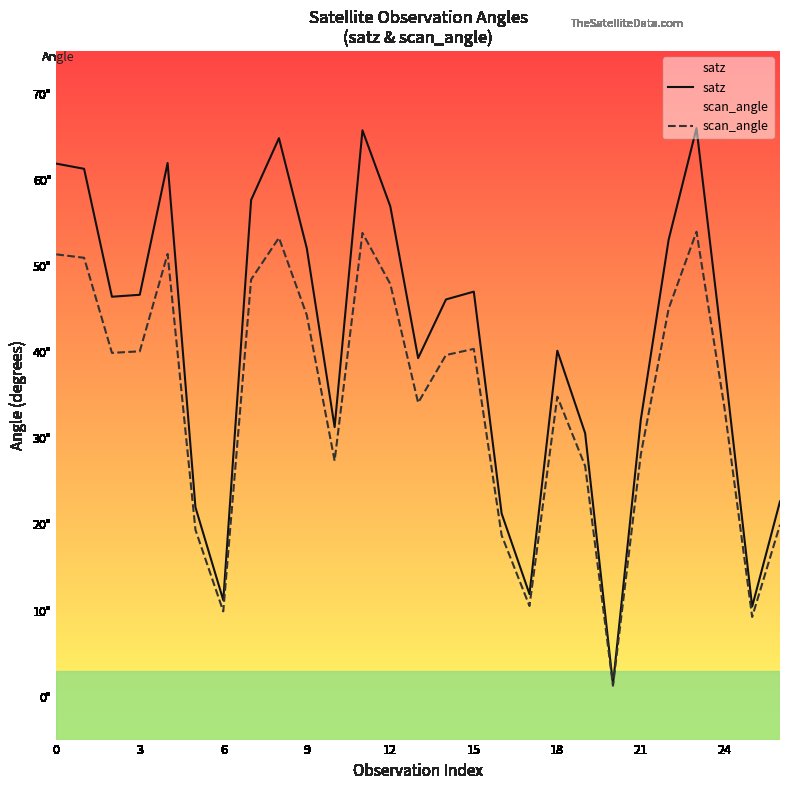

At which category is the sum across all series the highest?

23